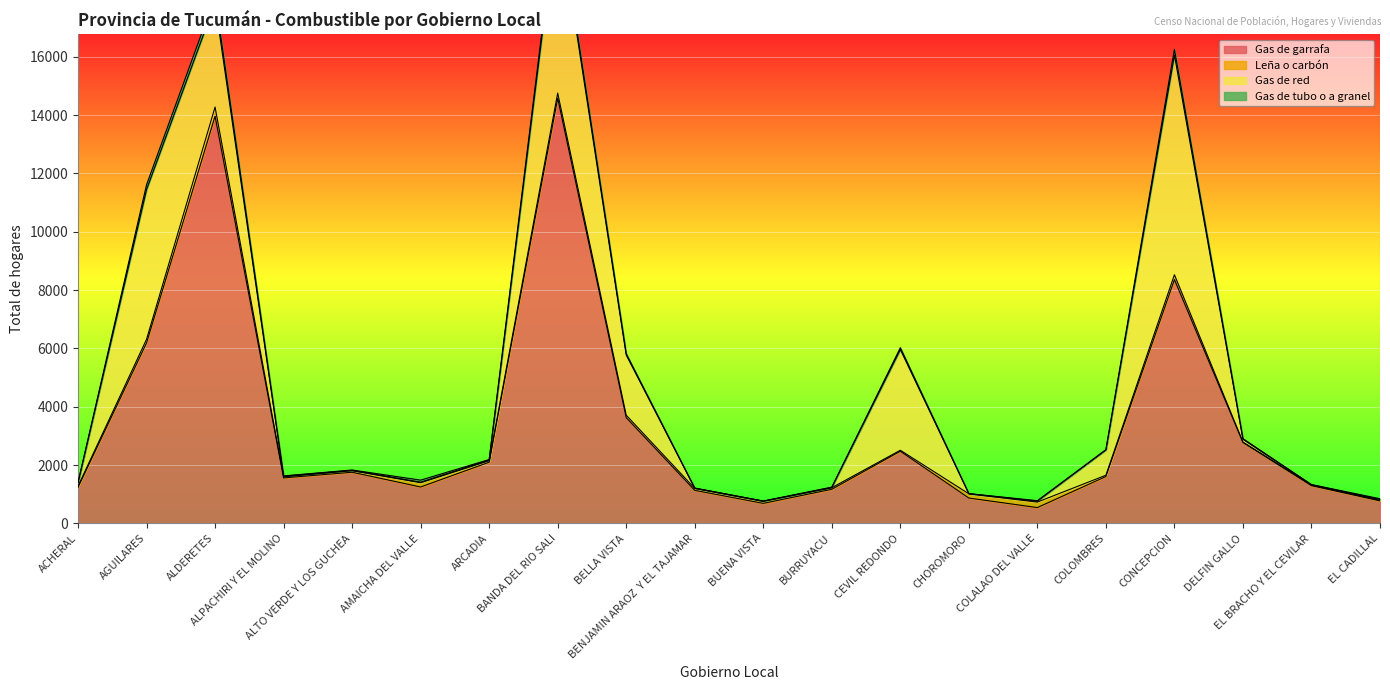

At which label does Gas de tubo o a granel first exceed 15?

AGUILARES